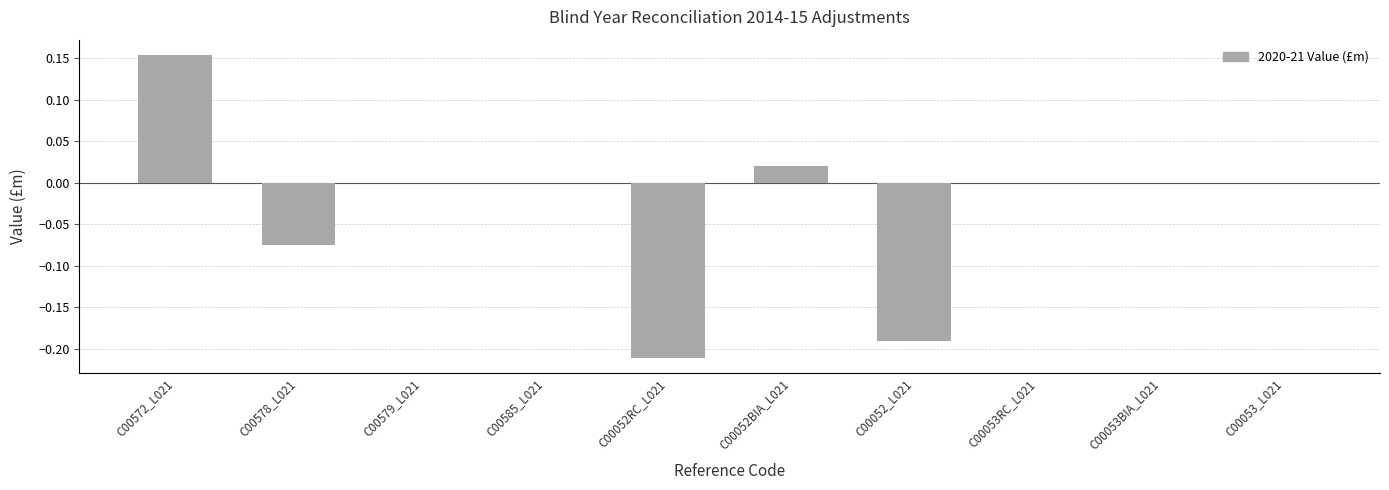

What is the sum of all values?

-0.3